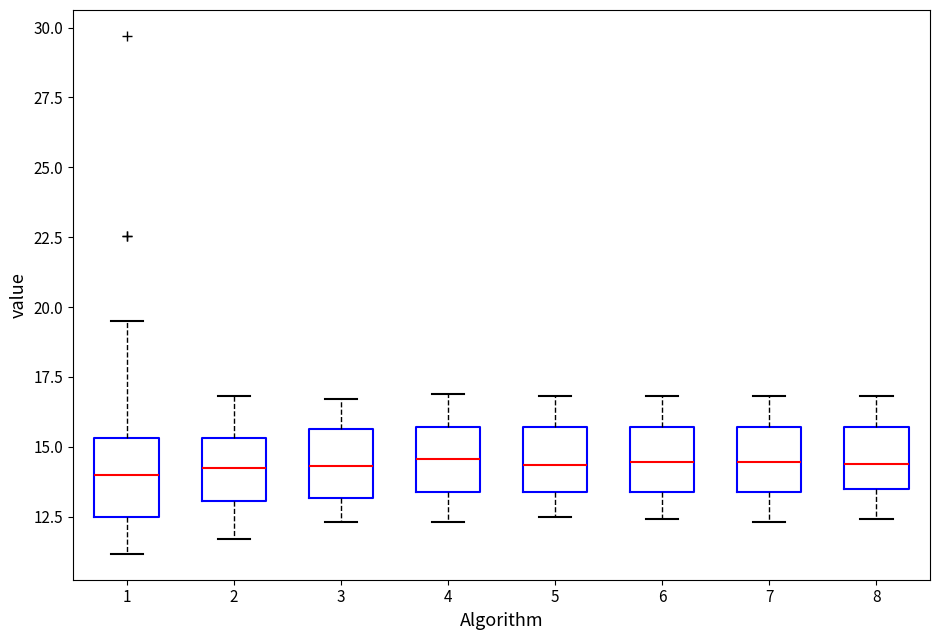

Where does the lower whisker of the box at x = 4 end on the y-axis? The values are not printed on the chart, so give them approximately, as read against the axis.

12.5